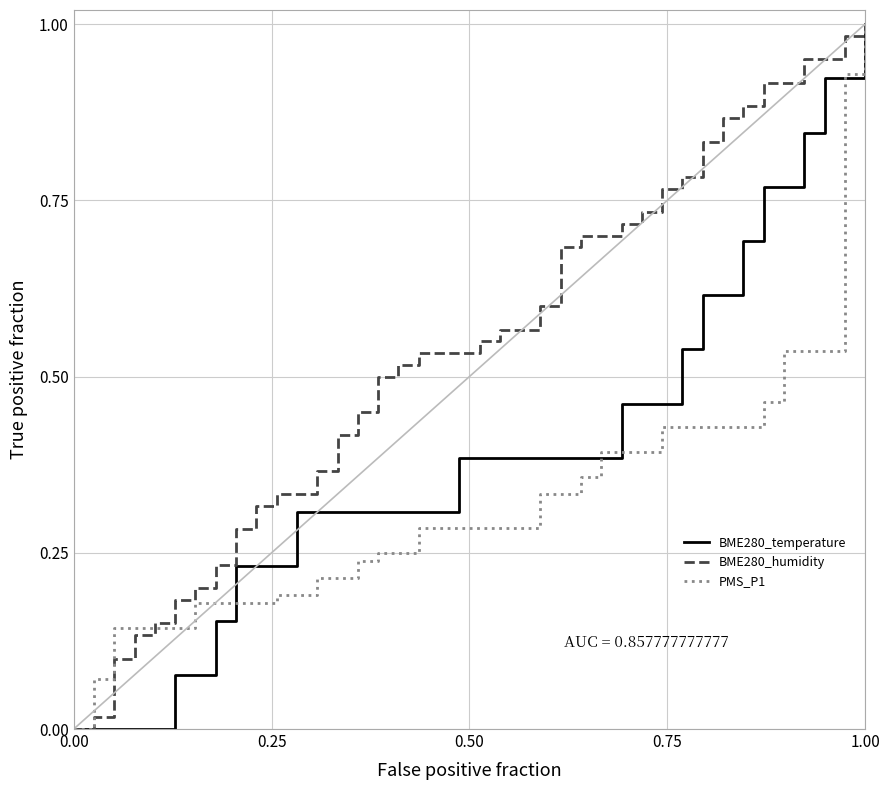

Which series has the largest total across all categories?

BME280_humidity